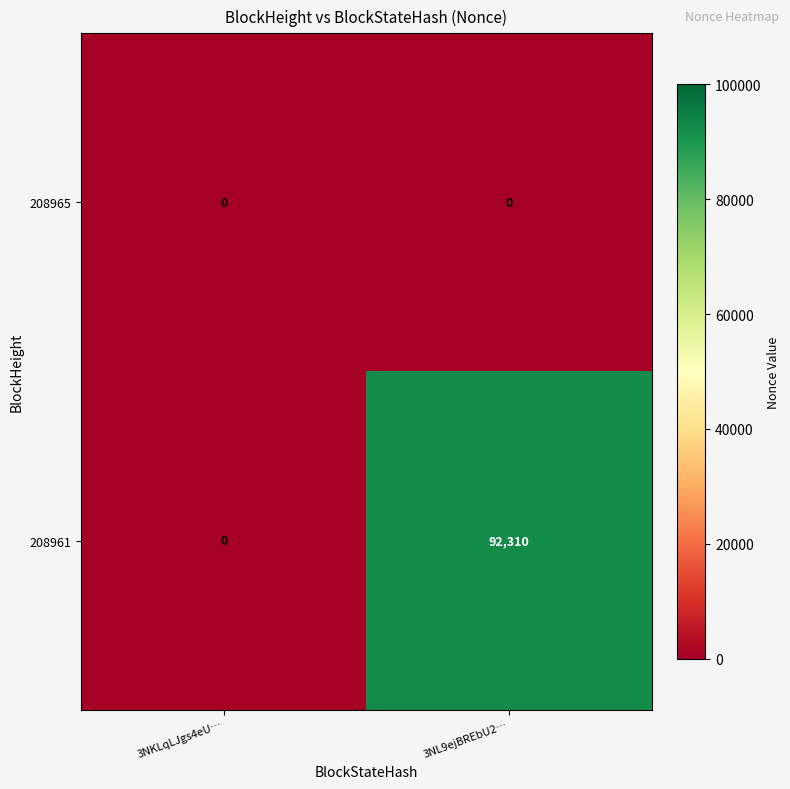

At which category is the sum across all series the highest?

3NL9ejBREbU2…